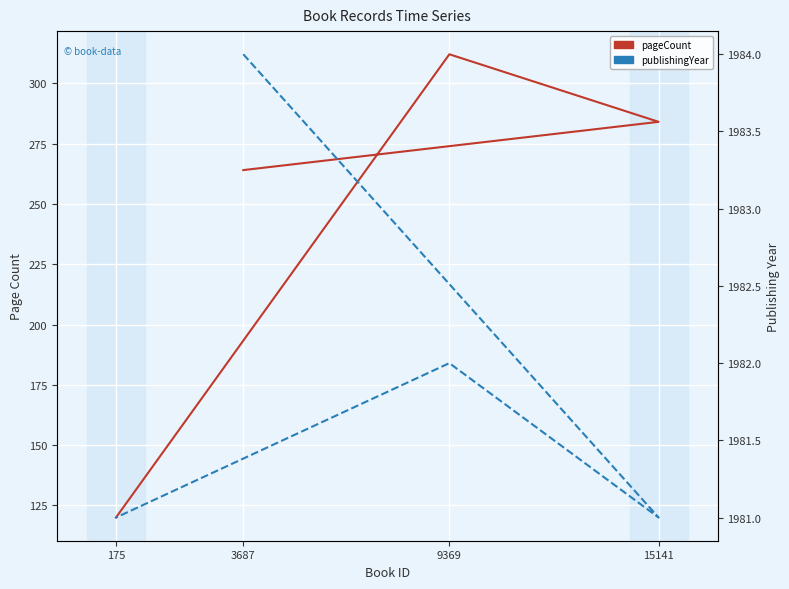

What are all the series names shown in the legend?

pageCount, publishingYear